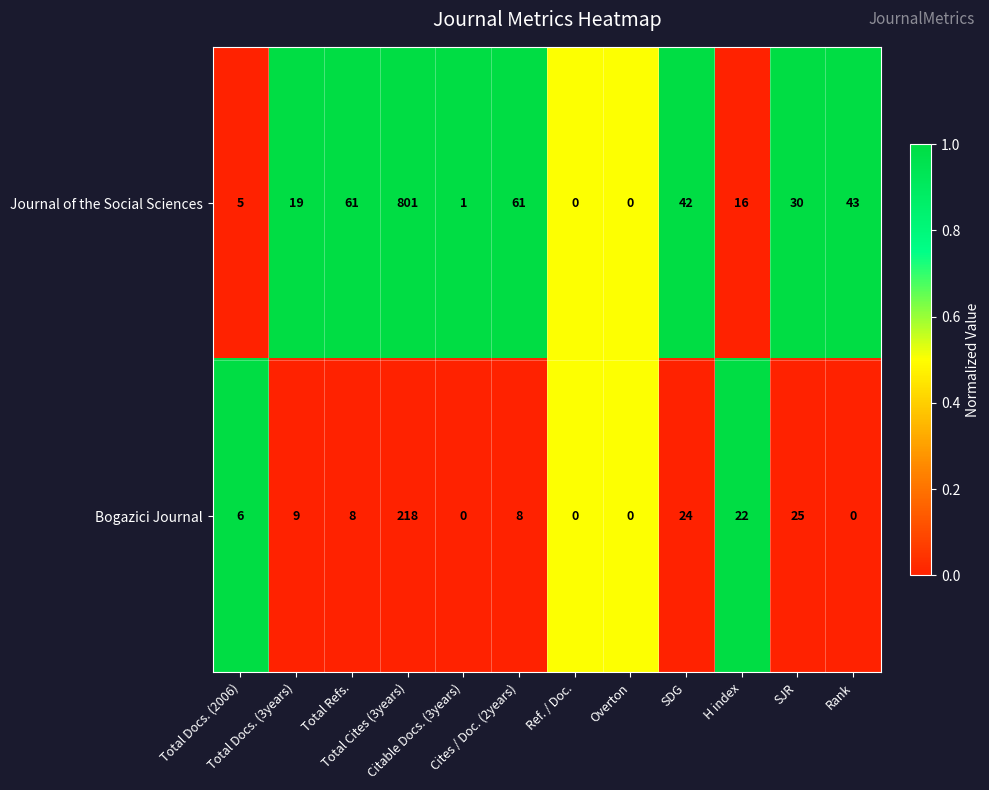

Which series has the widest spread of values?

Journal of the Social Sciences